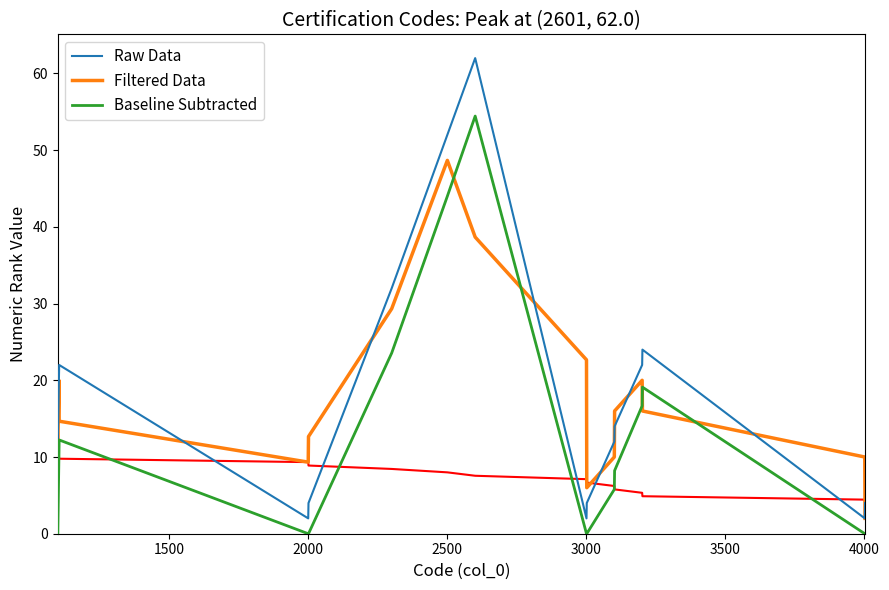

Reading left to right, what are all the values shown in this chart?

Raw Data: 12.0	14.0	16.0	18.0	20.0	22.0	2.0	4.0	32.0	52.0	62.0	2.0	4.0	12.0	14.0	22.0	24.0	2.0	4.0
Filtered Data: 8.7	14.0	16.0	18.0	20.0	14.7	9.3	12.7	29.3	48.7	38.7	22.7	6.0	10.0	16.0	20.0	16.0	10.0	2.0
Baseline Subtracted: 0.0	2.4	4.9	7.3	9.8	12.2	0.0	0.0	23.6	44.0	54.4	0.0	0.0	5.8	8.2	16.7	19.1	0.0	0.0